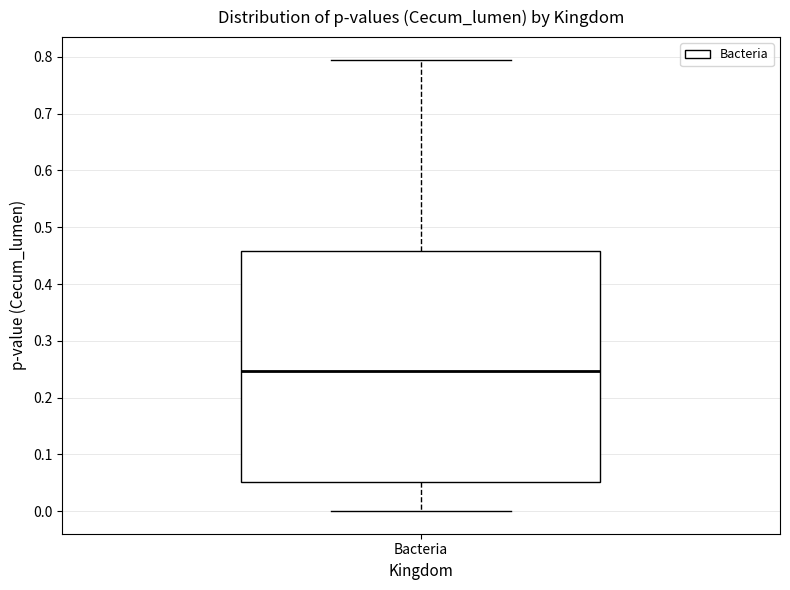

Where does the median line of the box for Bacteria sit on the y-axis? The values are not printed on the chart, so give them approximately, as read against the axis.

0.25